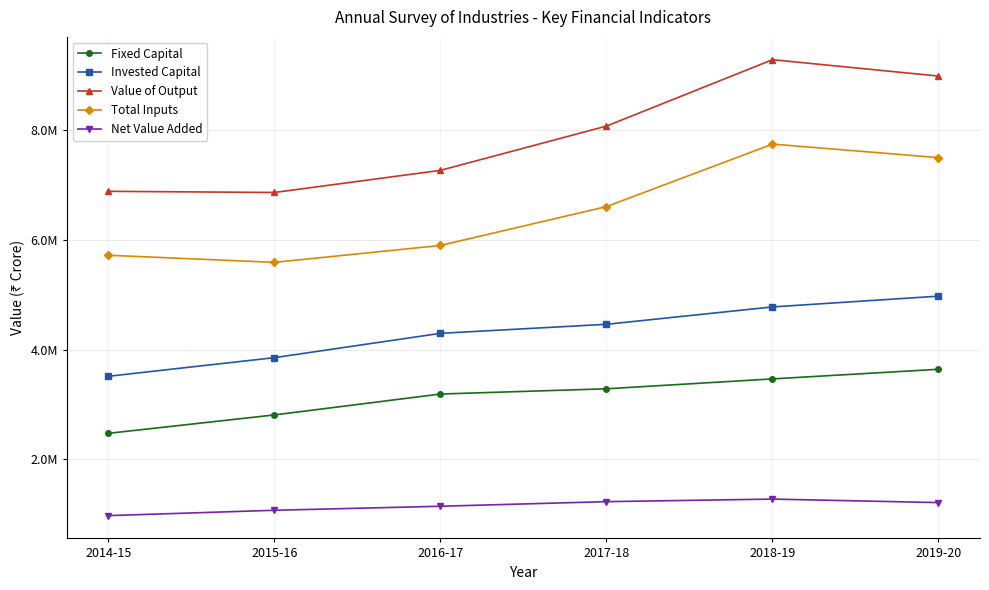

What is the greatest value displayed?

9281799